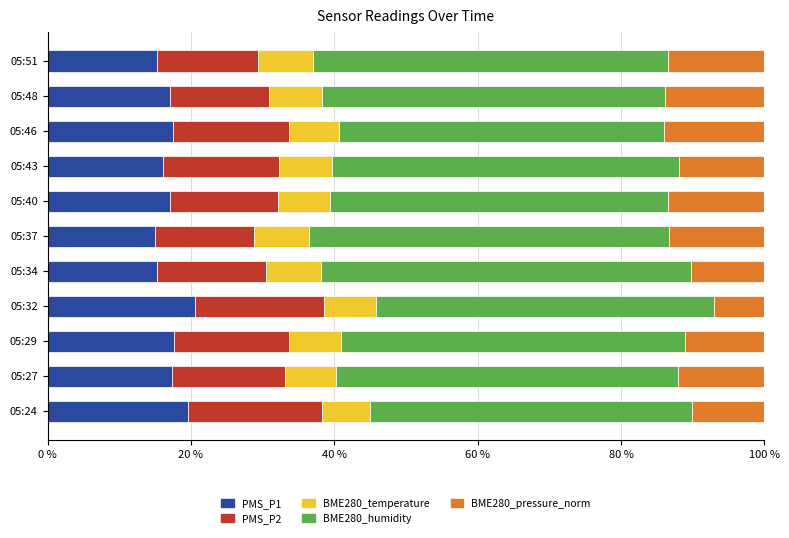

The PMS_P1 series shows 34.6 at 05:32. True or false?

False